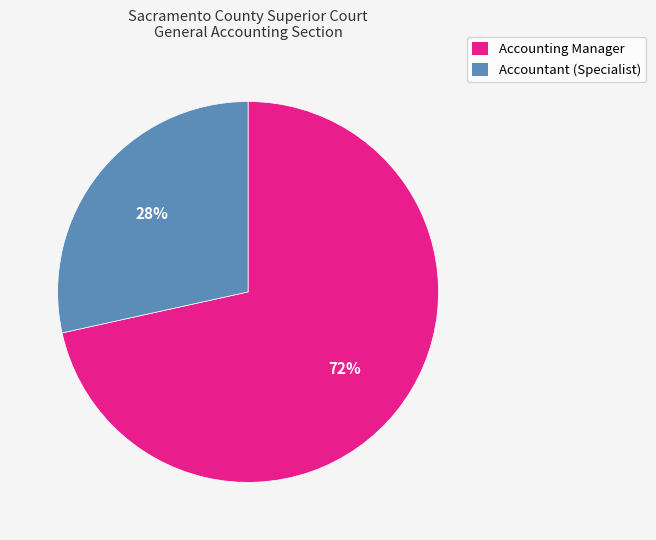

Which has a higher value, Accounting Manager or Accountant (Specialist)?

Accounting Manager